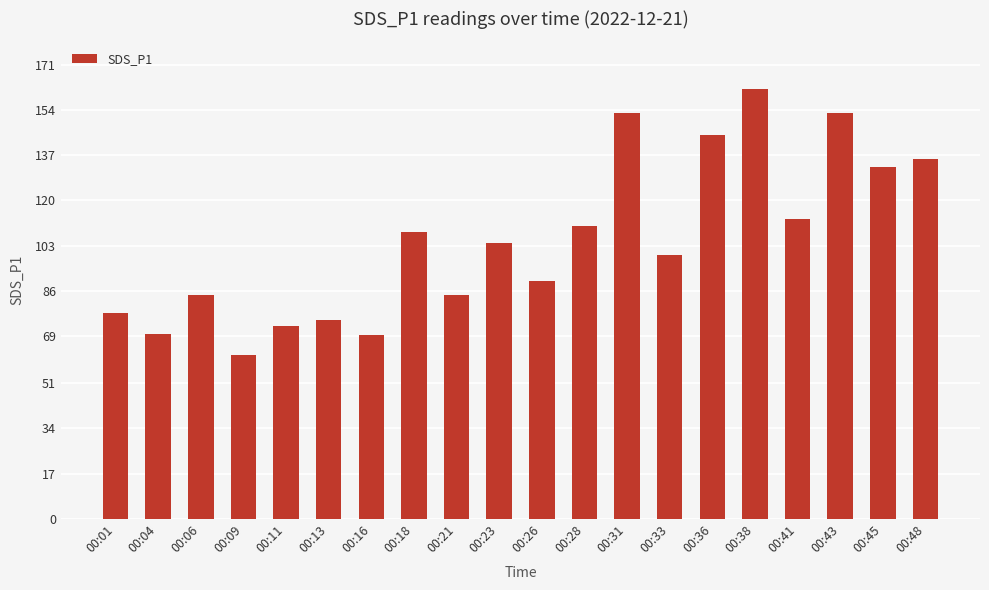

At which label does the data first exceed 103?

00:18